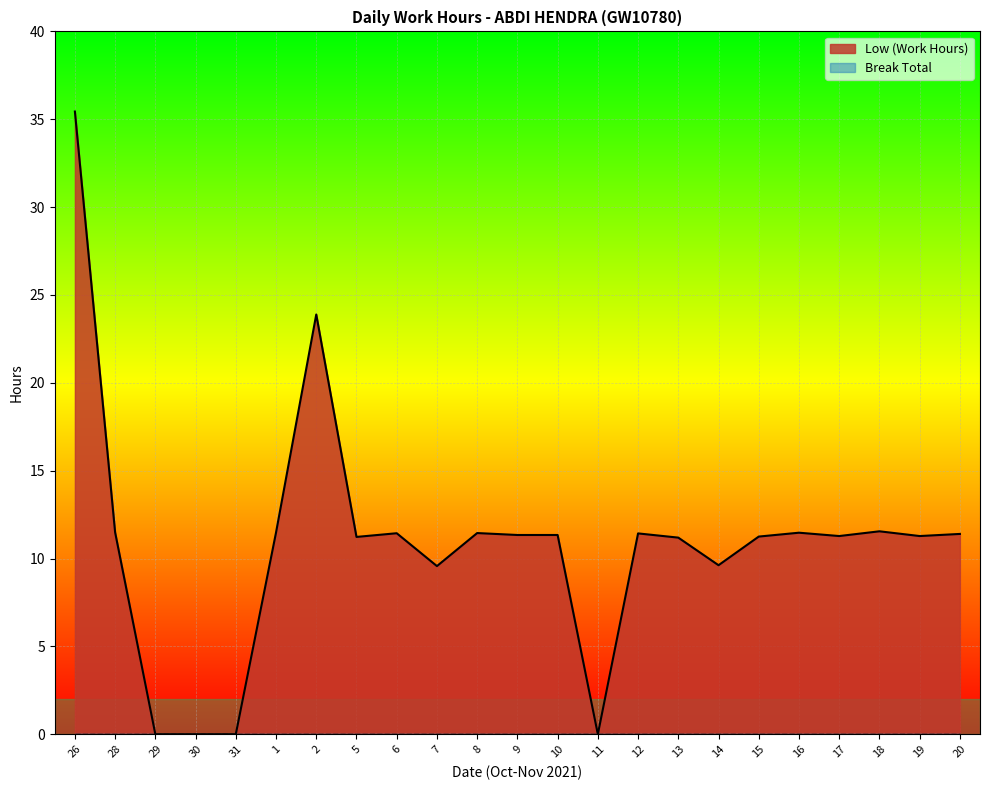

The value at 9 is 11.3. True or false?

True